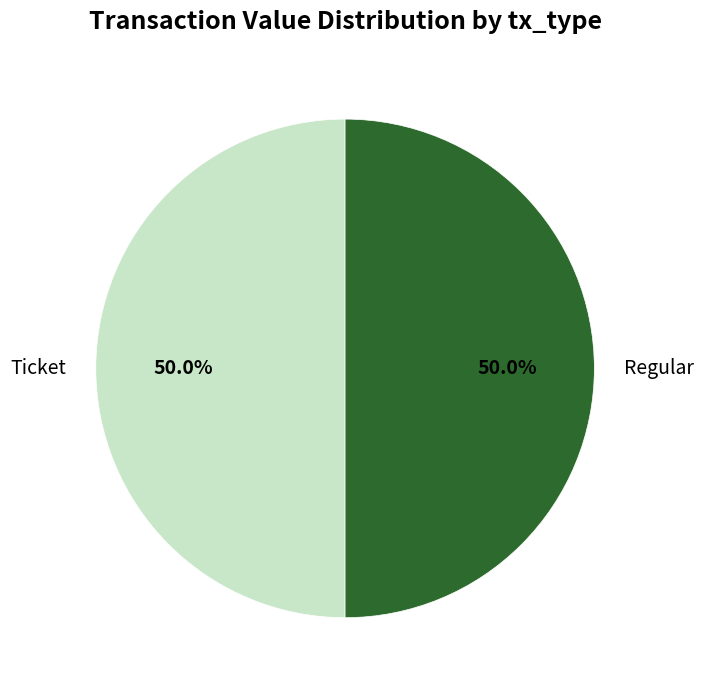

What percentage do Ticket and Regular together represent?

100.0%